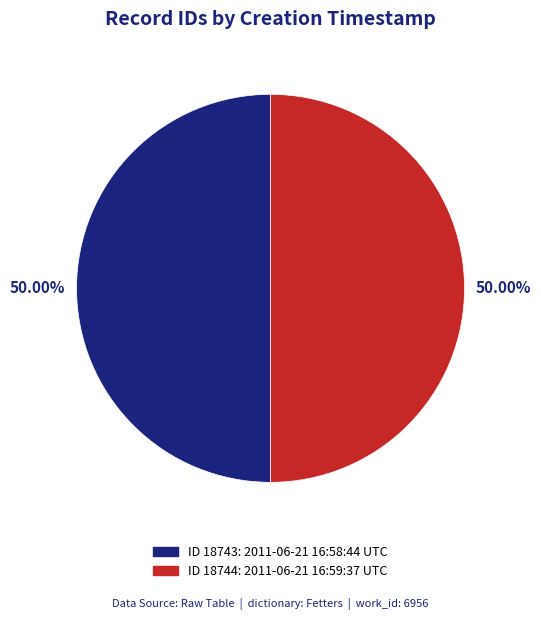

What is the largest slice in the pie chart?

2011-06-21 16:59:37 UTC